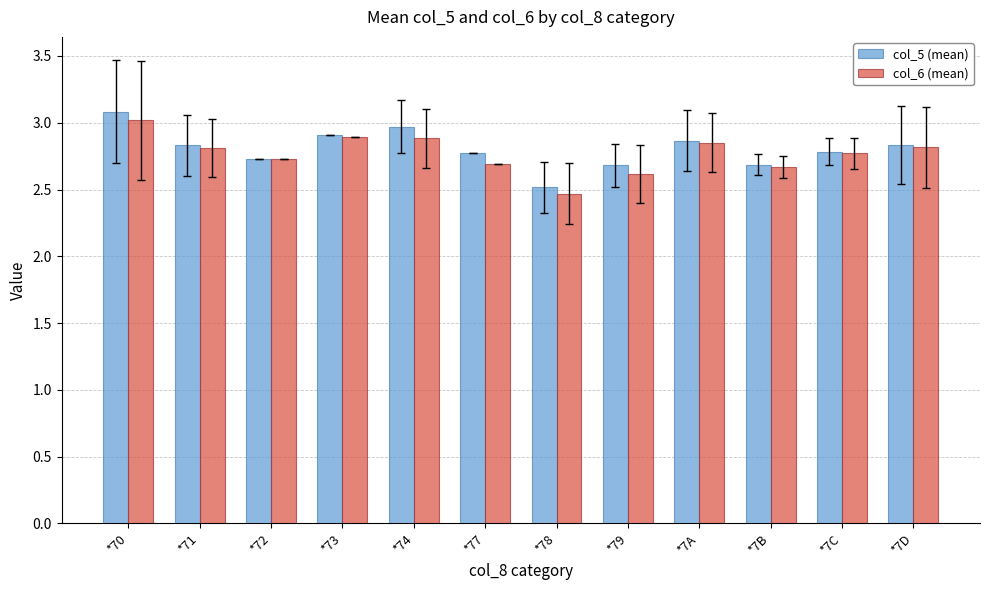

List the series in order of their overall mean, highest first.

col_5 (mean), col_6 (mean)